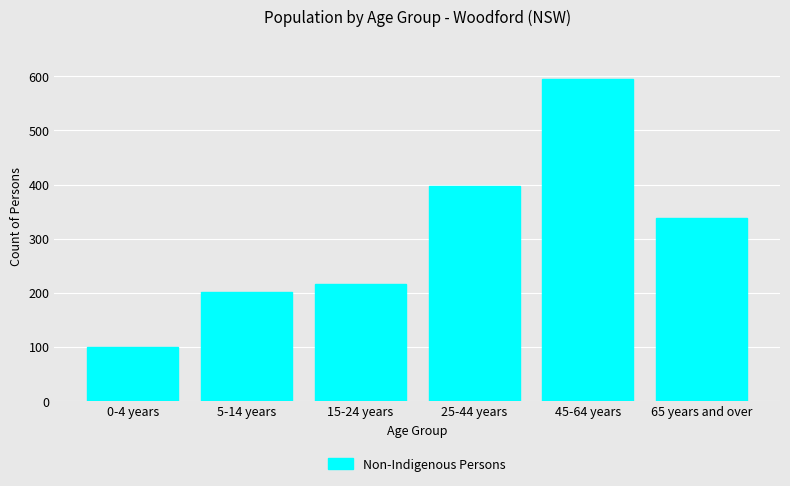

Reading left to right, extract all data points from this chart.

0-4 years=99	5-14 years=201	15-24 years=216	25-44 years=397	45-64 years=595	65 years and over=339